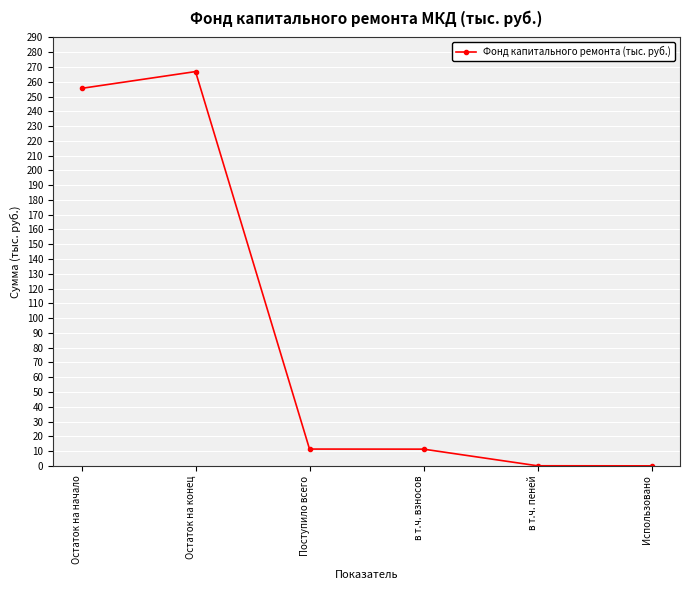

What is the label of the 1st point from the right?

Использовано